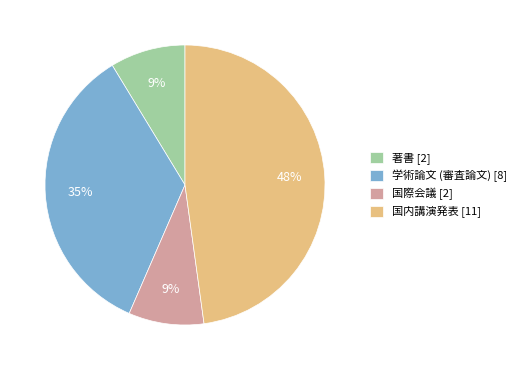

Do 国際会議 [2] and 国内講演発表 [11] together represent more than half of the pie?

Yes